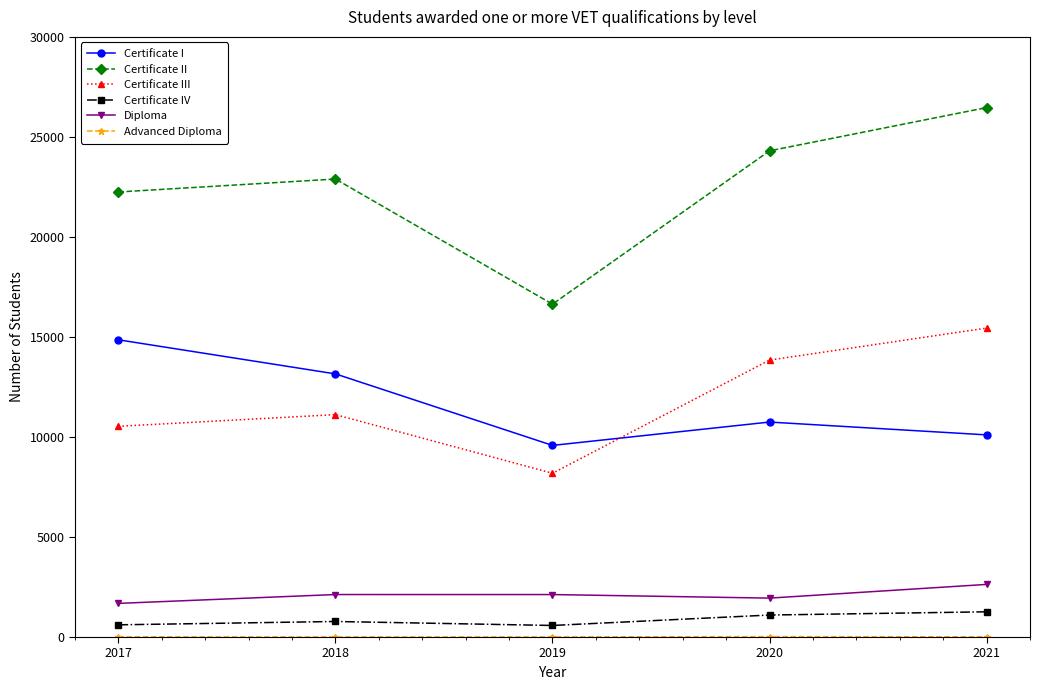

True or false: Certificate III and Diploma cross at least once.

False